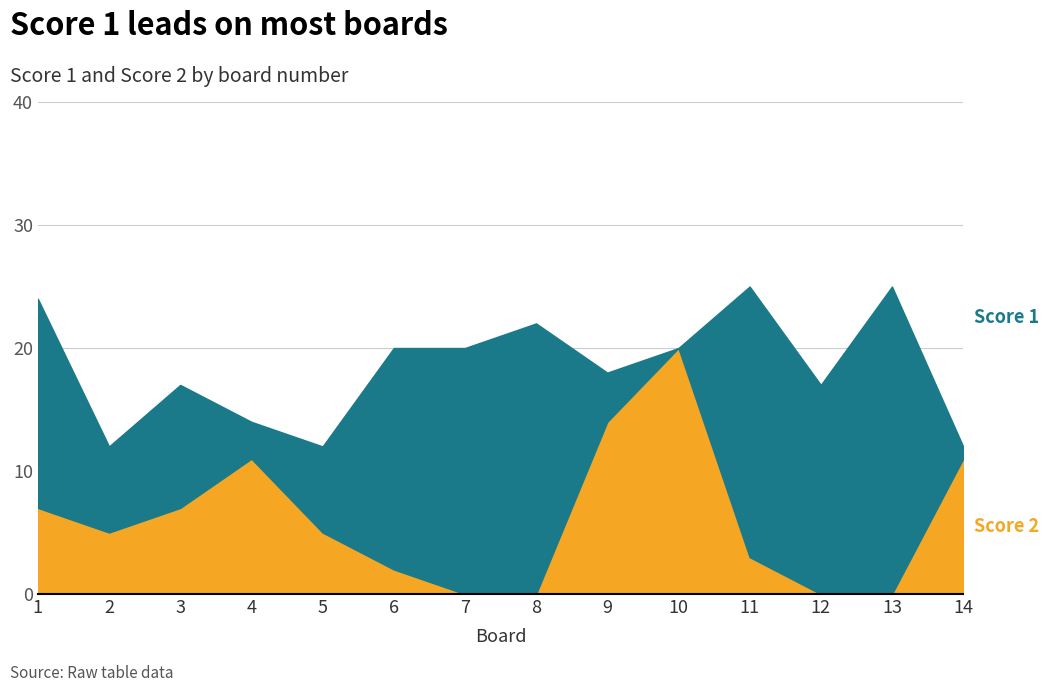

How many interior local peaks (higher than both neighbors) does the data have?

2